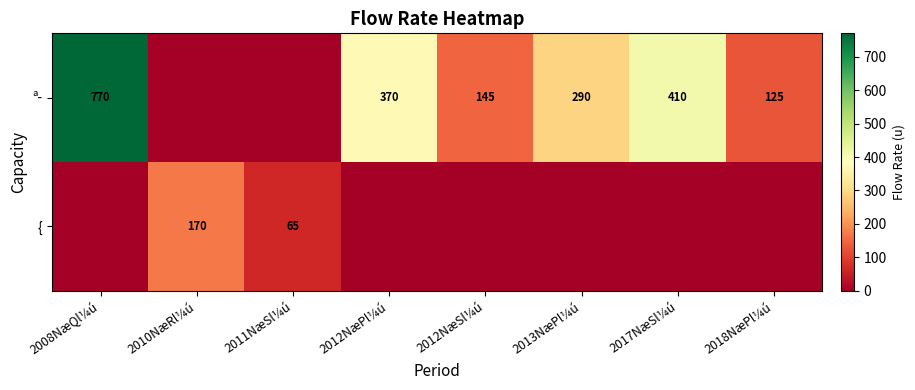

What is the difference between the ª­ values at 2018NæPl¼ú and 2012NæPl¼ú?

245